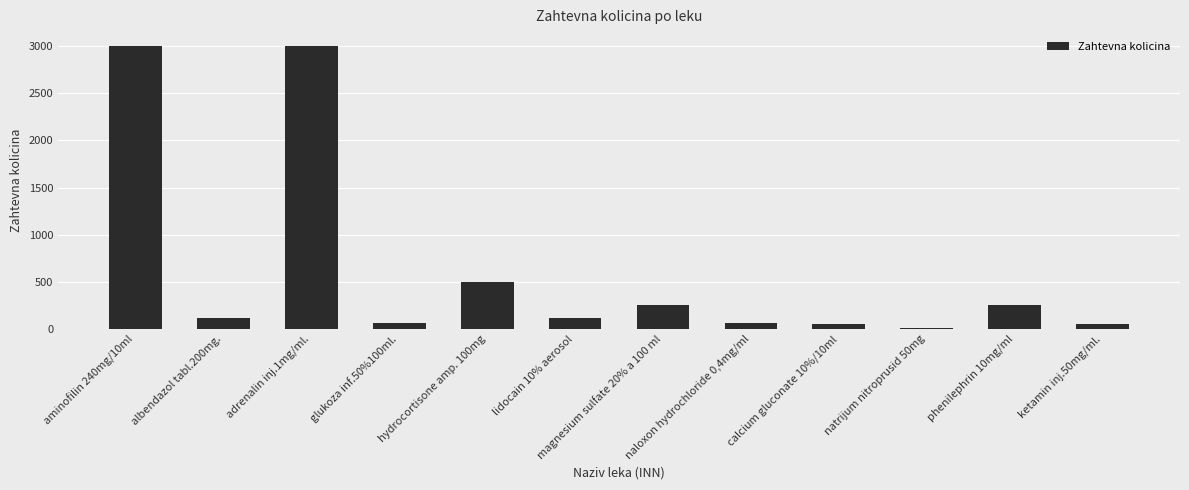

What is the sum of all values?

7465